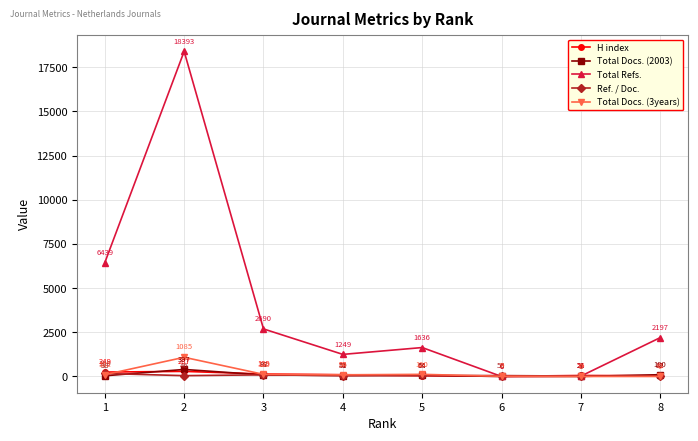

True or false: H index has a value of 139 at 3.

True